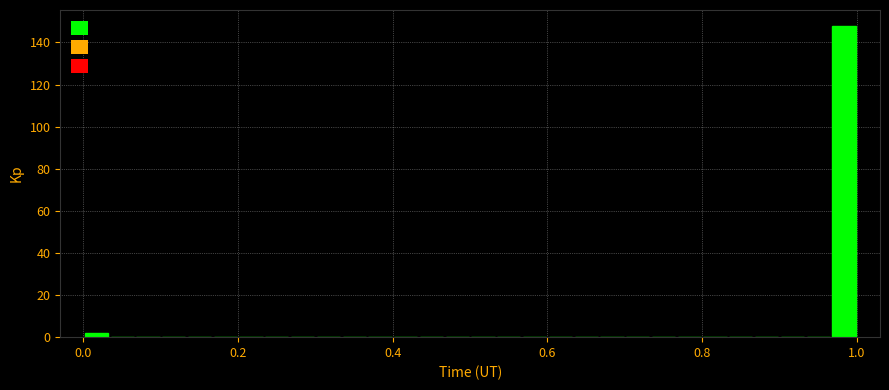

Around what value on the x-axis is the tallest bar? Give the approximate position of its centre, as read against the axis.

0.98